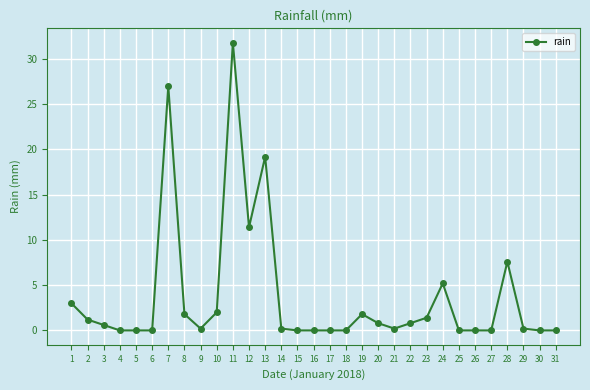

Where is the data nearest to the value 15?

12